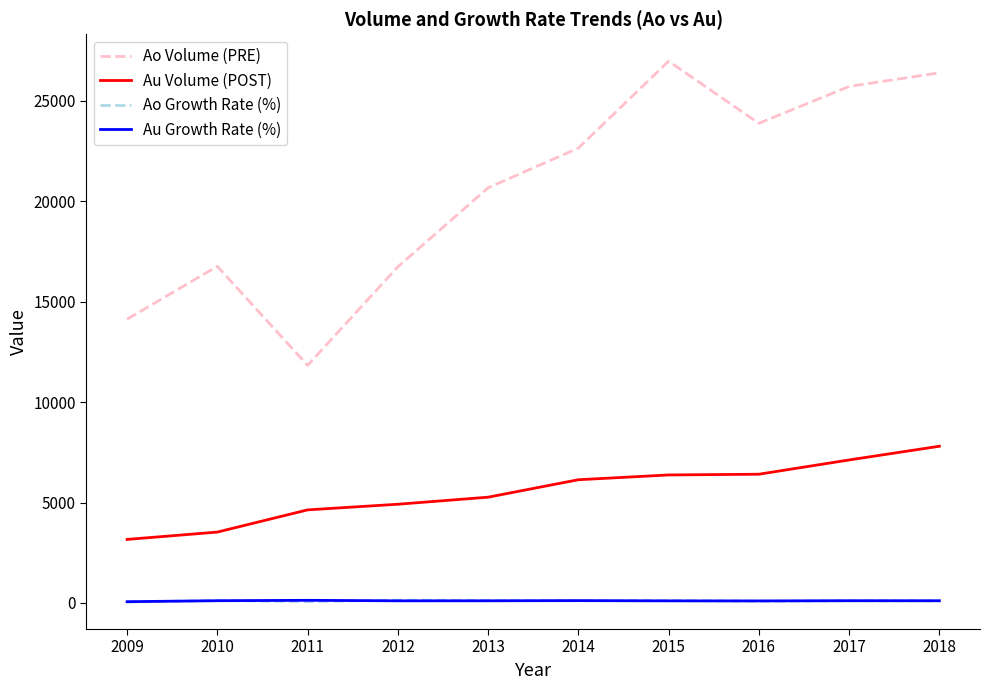

Is it true that Ao Volume (PRE) equals 22599.0 at 2009?

False